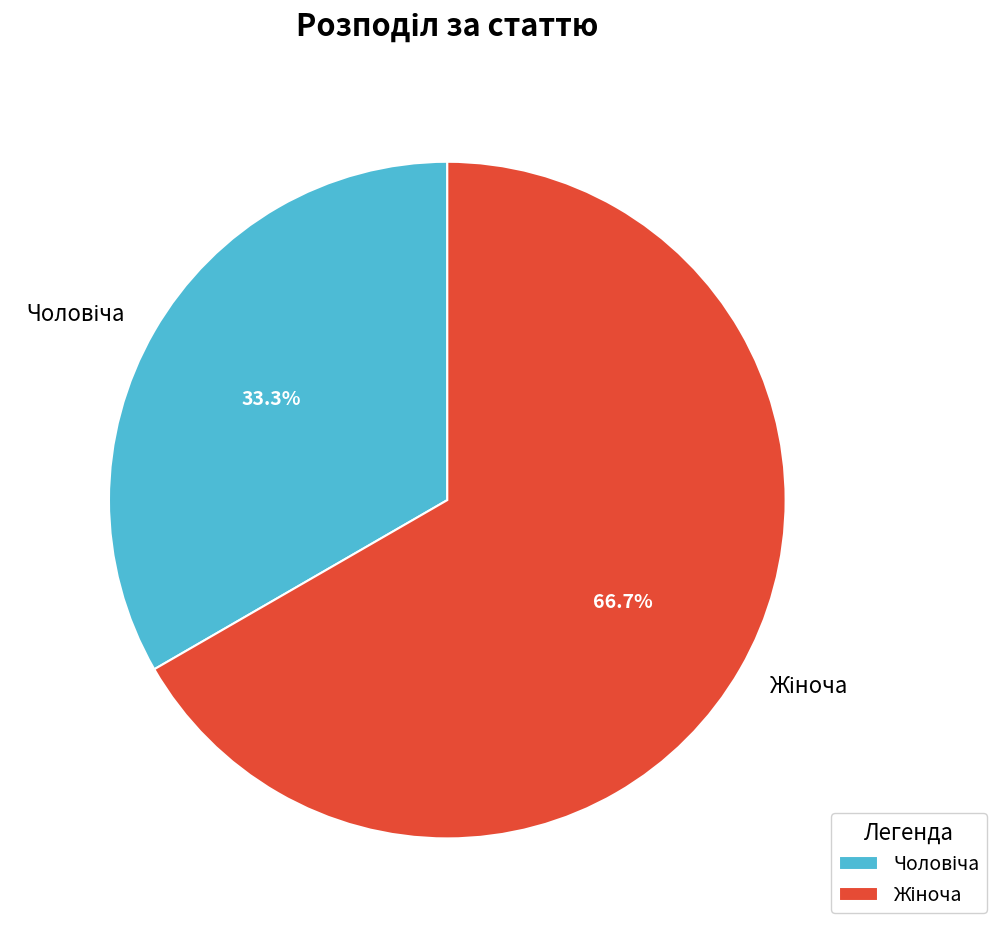

How many slices are in this pie chart?

2